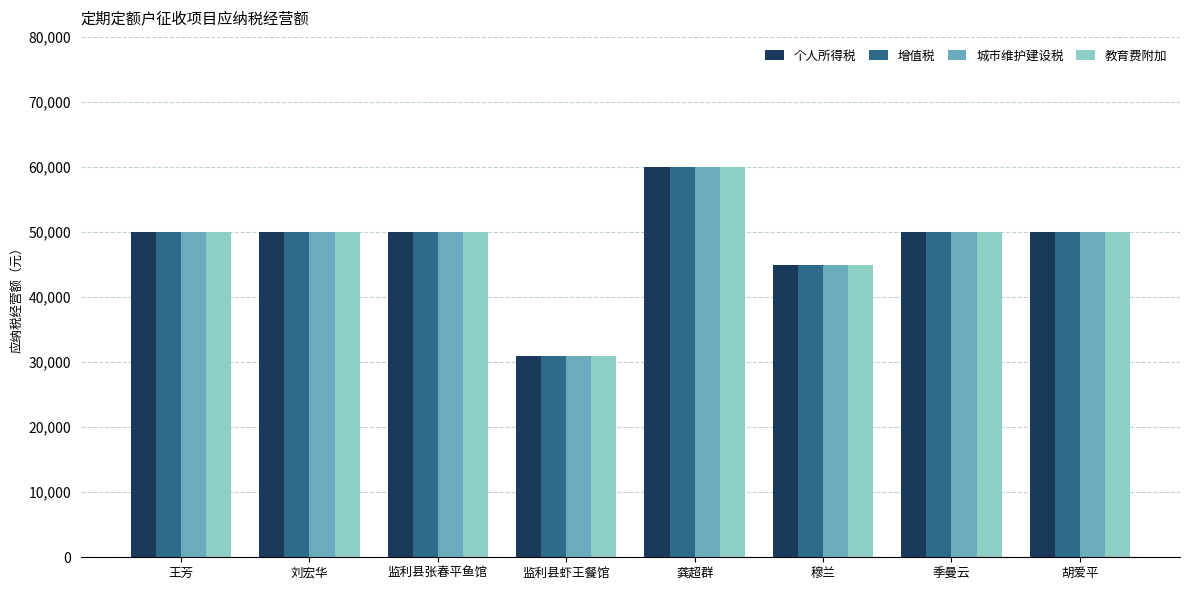

Is the value of 个人所得税 at 穆兰 greater than the value of 增值税 at 季曼云?

No